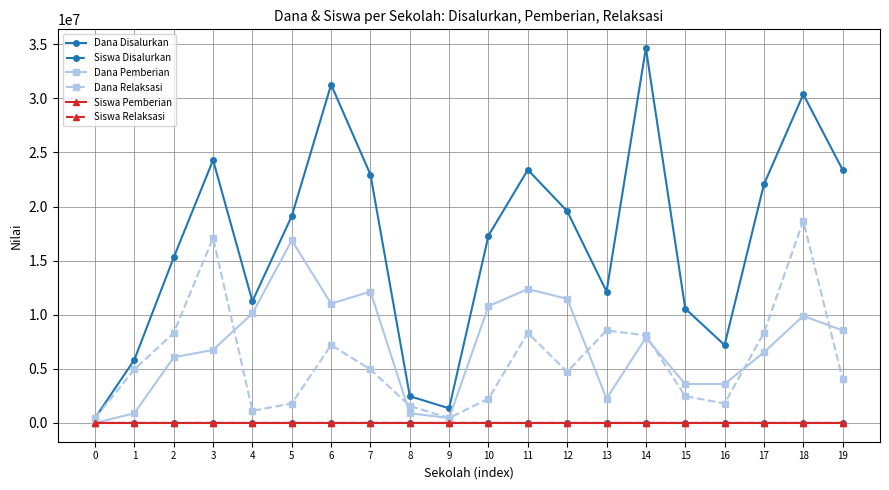

Which series has the largest total across all categories?

Dana Disalurkan